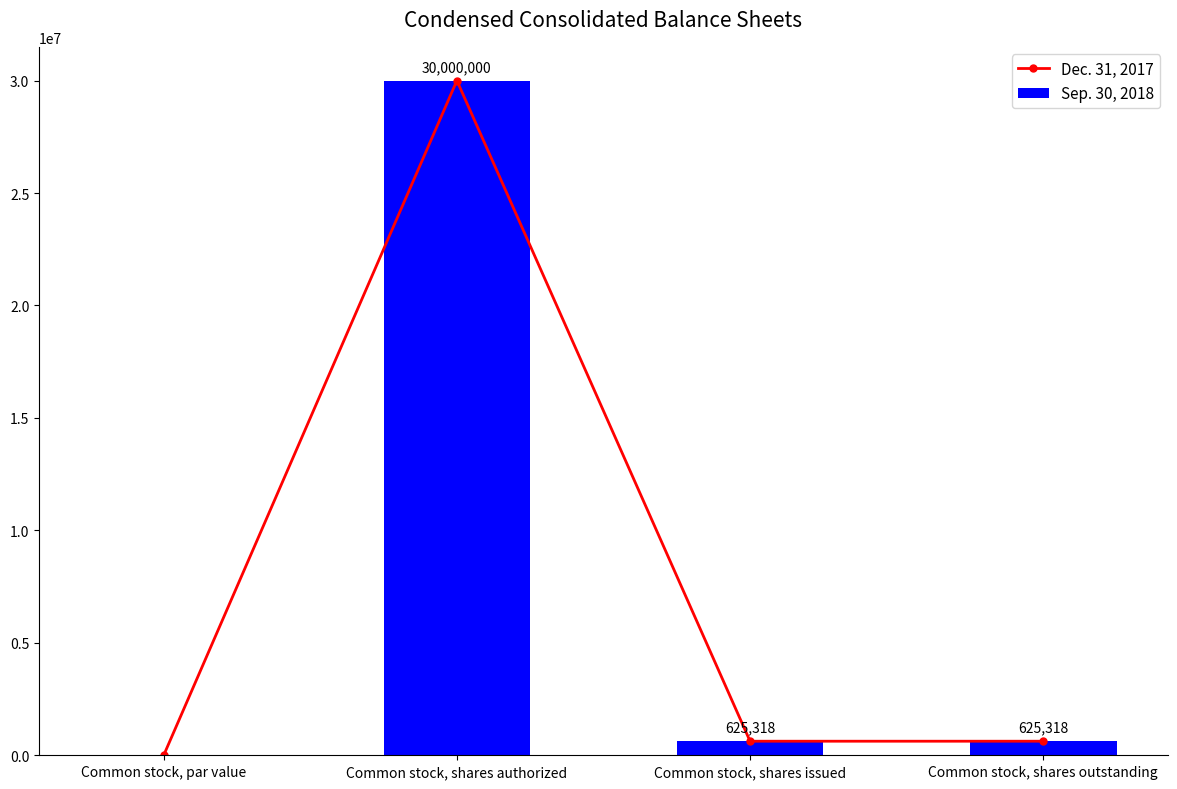

Count the number of categories in the chart.

4